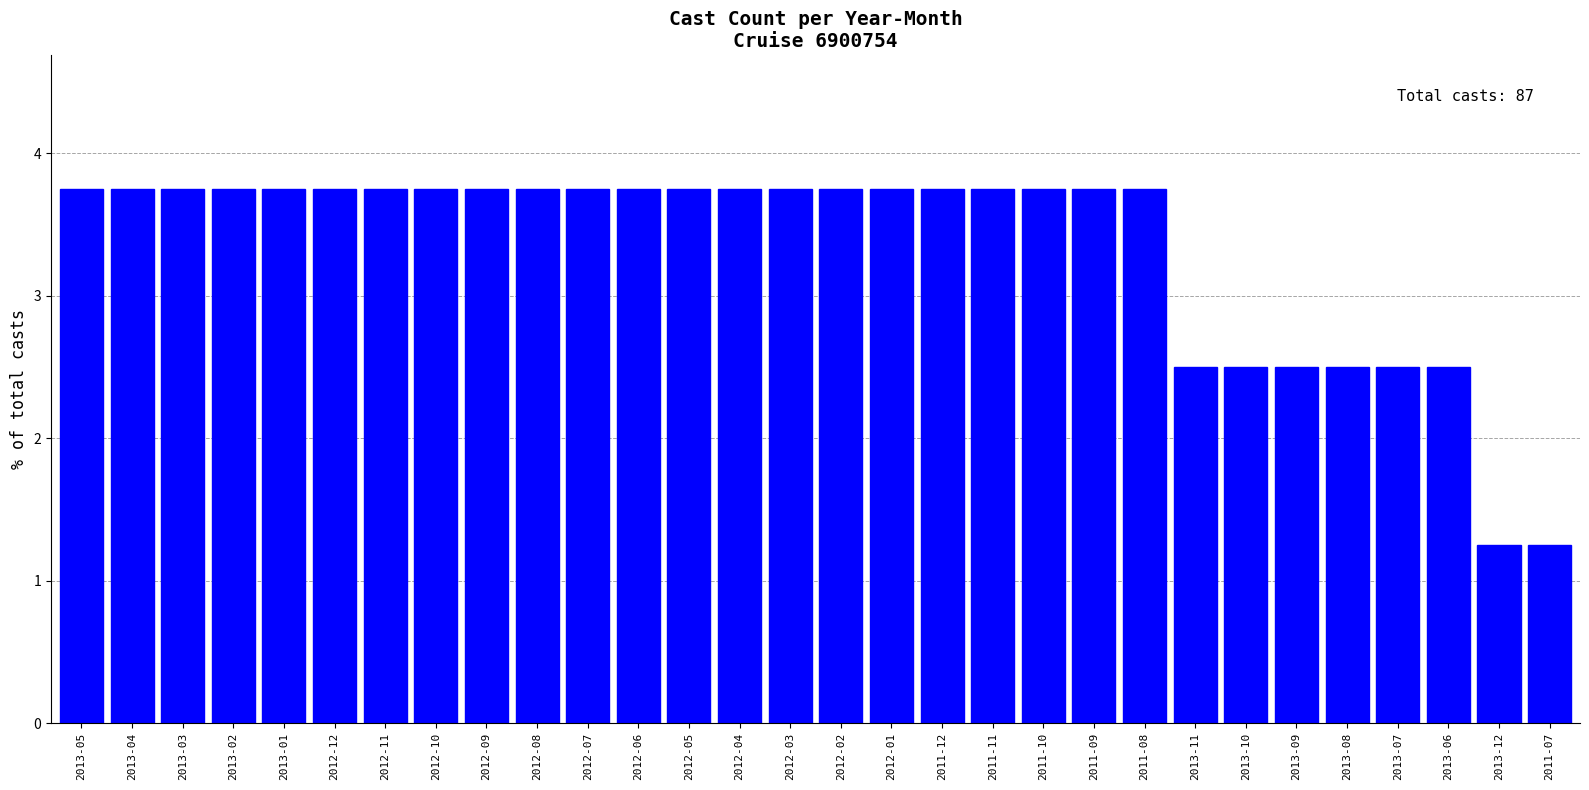

True or false: the data shows 0.7 at 2013-07.

False